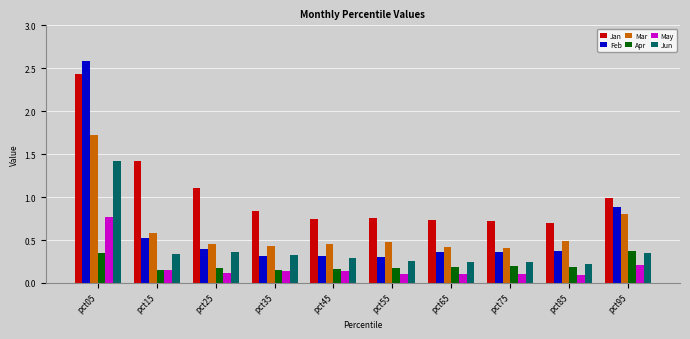

How many bars are there in total?

60